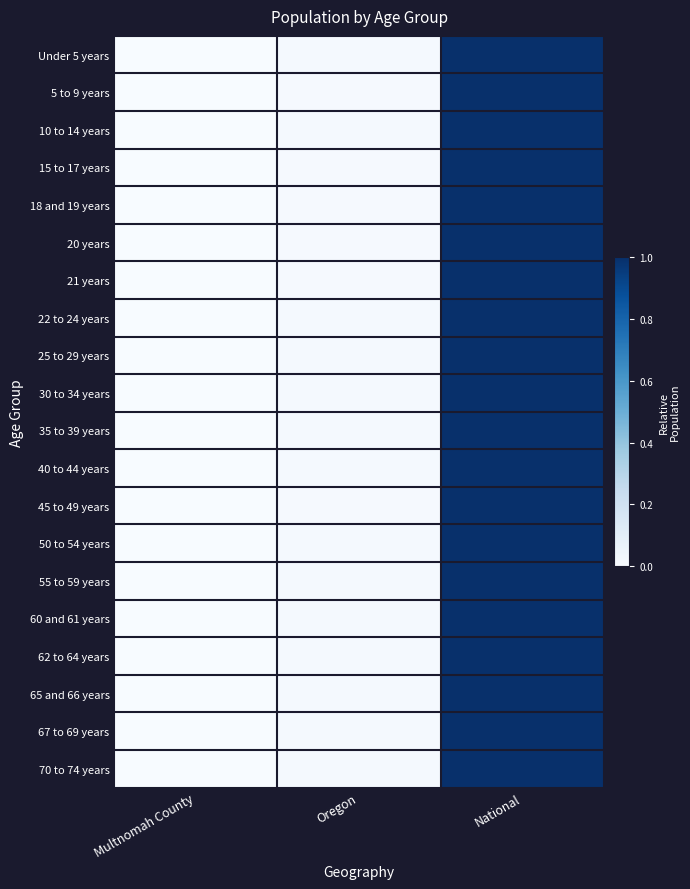

Reading right to left, transcribe all the data shown in this chart.

Under 5 years: National=1.0	Oregon=0.0	Multnomah County=0.0
5 to 9 years: National=1.0	Oregon=0.0	Multnomah County=0.0
10 to 14 years: National=1.0	Oregon=0.0	Multnomah County=0.0
15 to 17 years: National=1.0	Oregon=0.0	Multnomah County=0.0
18 and 19 years: National=1.0	Oregon=0.0	Multnomah County=0.0
20 years: National=1.0	Oregon=0.0	Multnomah County=0.0
21 years: National=1.0	Oregon=0.0	Multnomah County=0.0
22 to 24 years: National=1.0	Oregon=0.0	Multnomah County=0.0
25 to 29 years: National=1.0	Oregon=0.0	Multnomah County=0.0
30 to 34 years: National=1.0	Oregon=0.0	Multnomah County=0.0
35 to 39 years: National=1.0	Oregon=0.0	Multnomah County=0.0
40 to 44 years: National=1.0	Oregon=0.0	Multnomah County=0.0
45 to 49 years: National=1.0	Oregon=0.0	Multnomah County=0.0
50 to 54 years: National=1.0	Oregon=0.0	Multnomah County=0.0
55 to 59 years: National=1.0	Oregon=0.0	Multnomah County=0.0
60 and 61 years: National=1.0	Oregon=0.0	Multnomah County=0.0
62 to 64 years: National=1.0	Oregon=0.0	Multnomah County=0.0
65 and 66 years: National=1.0	Oregon=0.0	Multnomah County=0.0
67 to 69 years: National=1.0	Oregon=0.0	Multnomah County=0.0
70 to 74 years: National=1.0	Oregon=0.0	Multnomah County=0.0